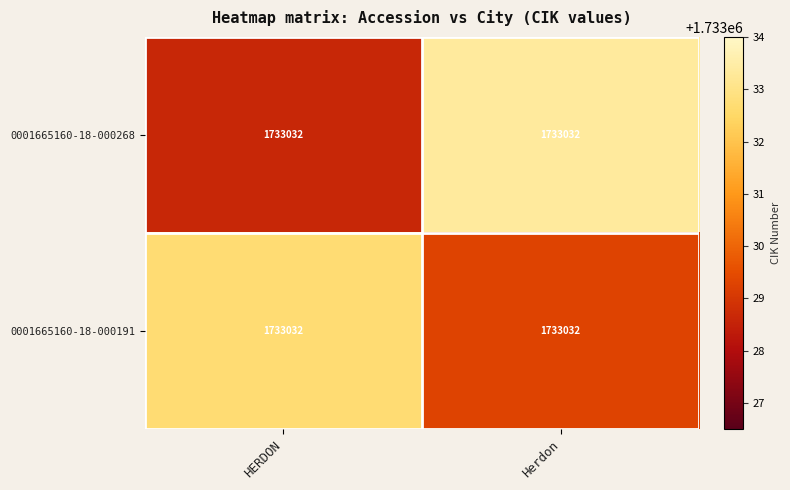

List the series in order of their peak value, lowest first.

0001665160-18-000191, 0001665160-18-000268